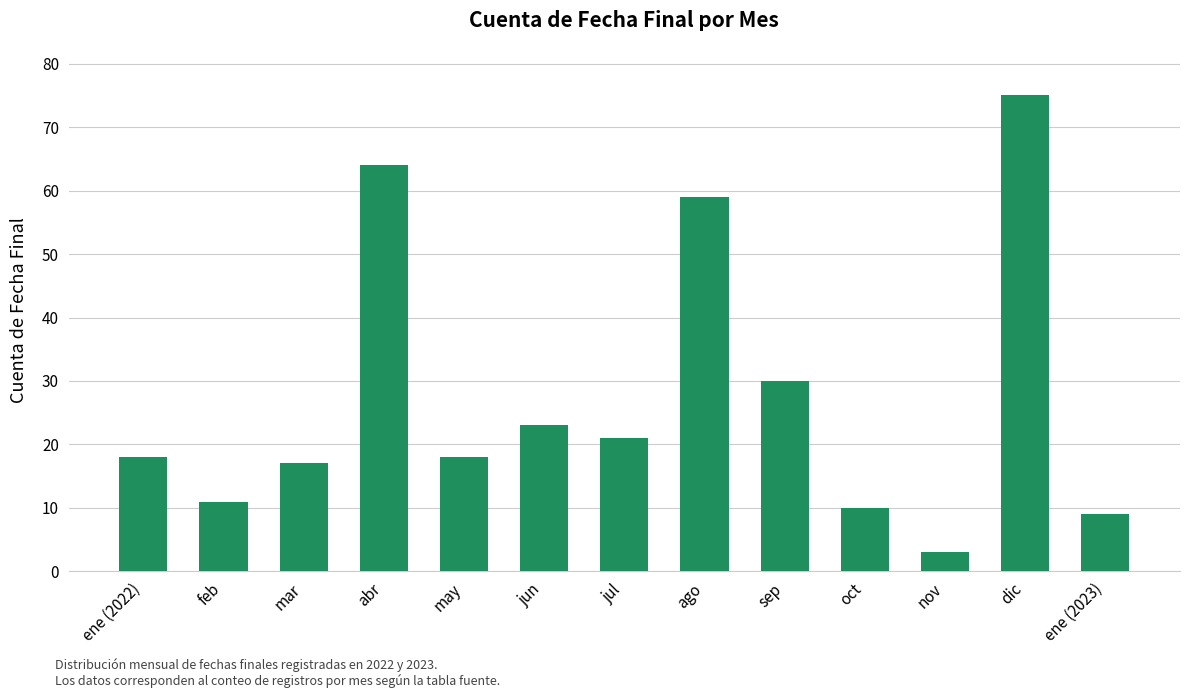

What is the difference between the maximum and minimum values?

72